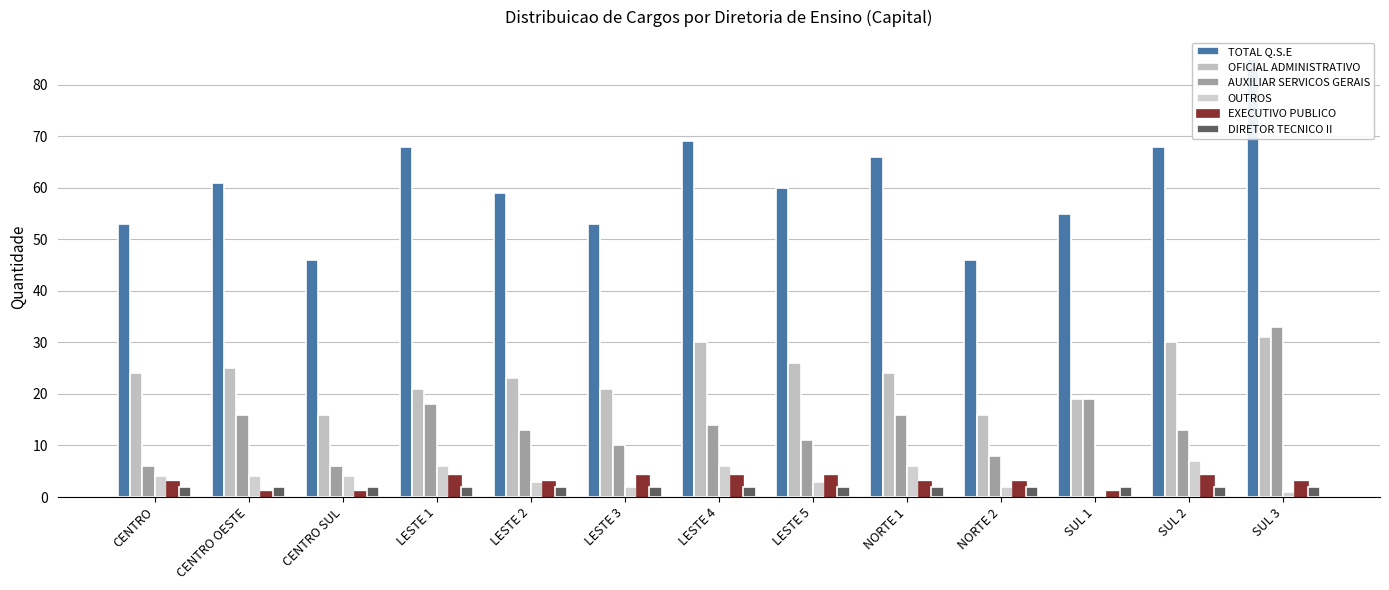

The DIRETOR TECNICO II series shows 2 at CENTRO OESTE. True or false?

True